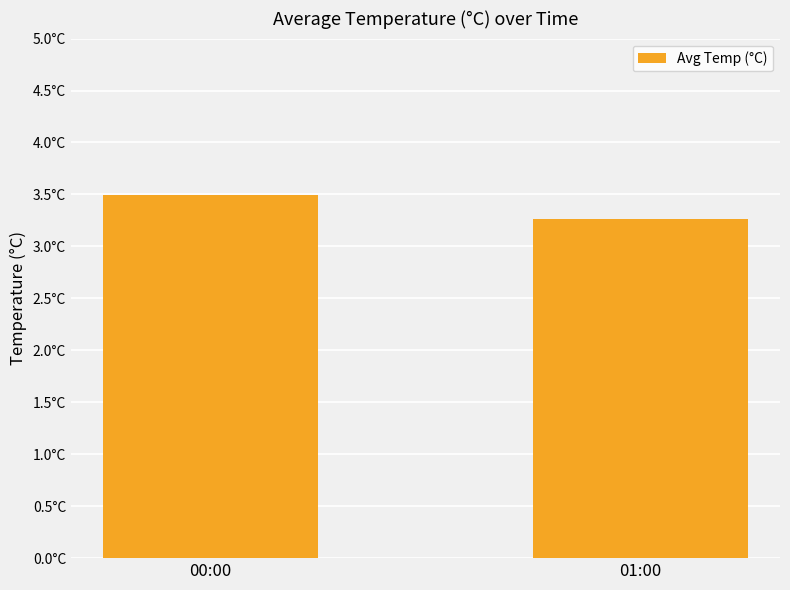

How many values are between 3 and 4?

2